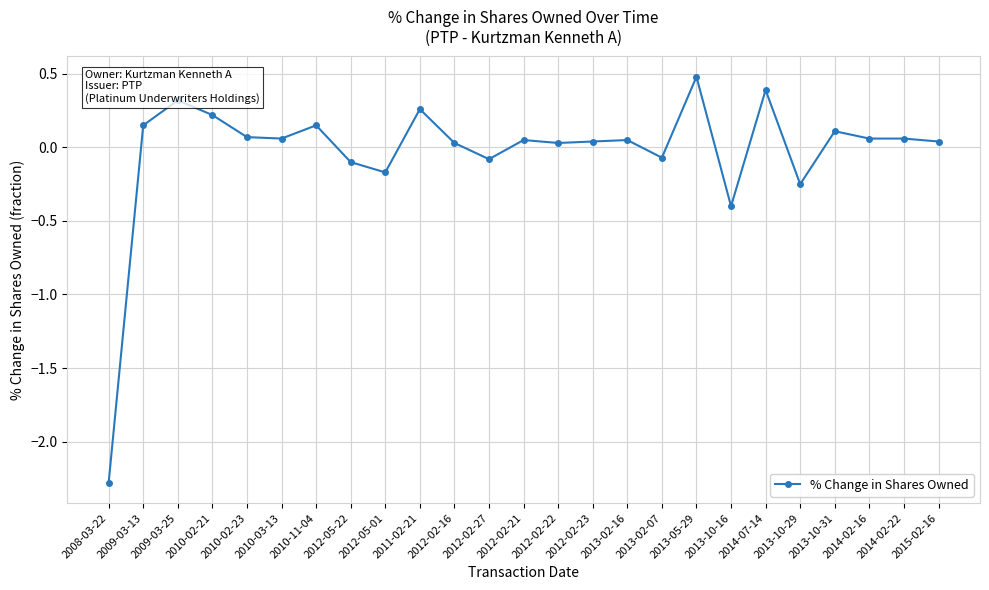

Does the chart have visible grid lines?

Yes